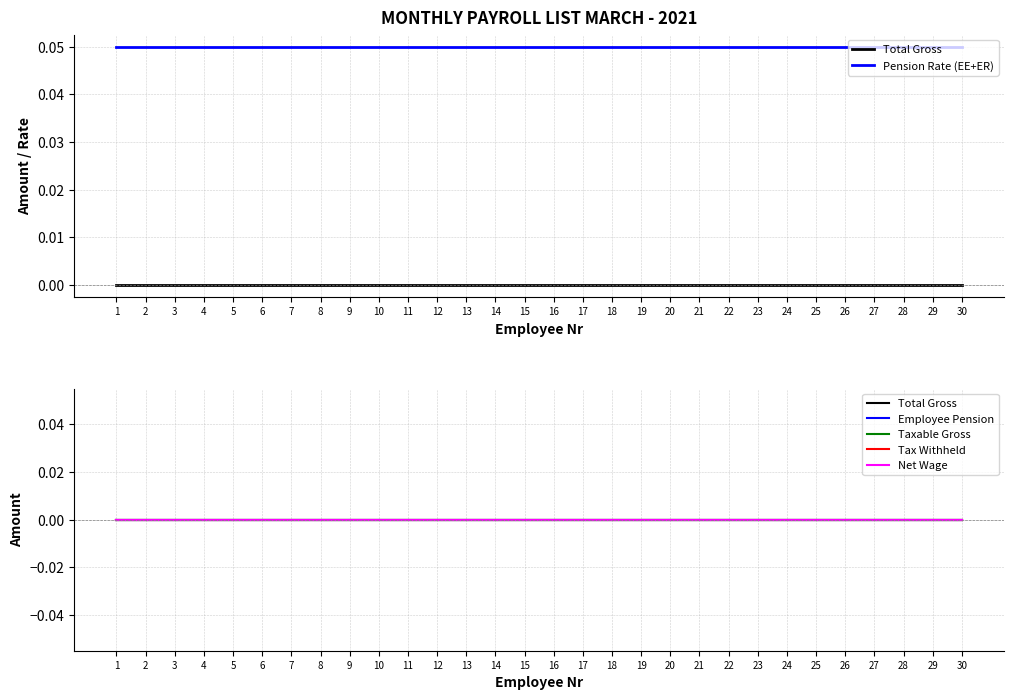

Which series has the largest total across all categories?

Pension Rate (EE+ER)